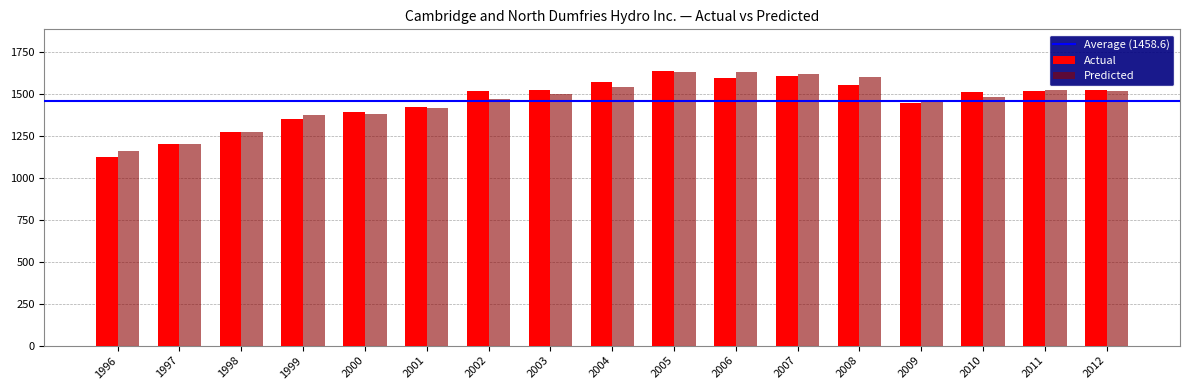

What is the minimum value shown in the chart?

1126.8